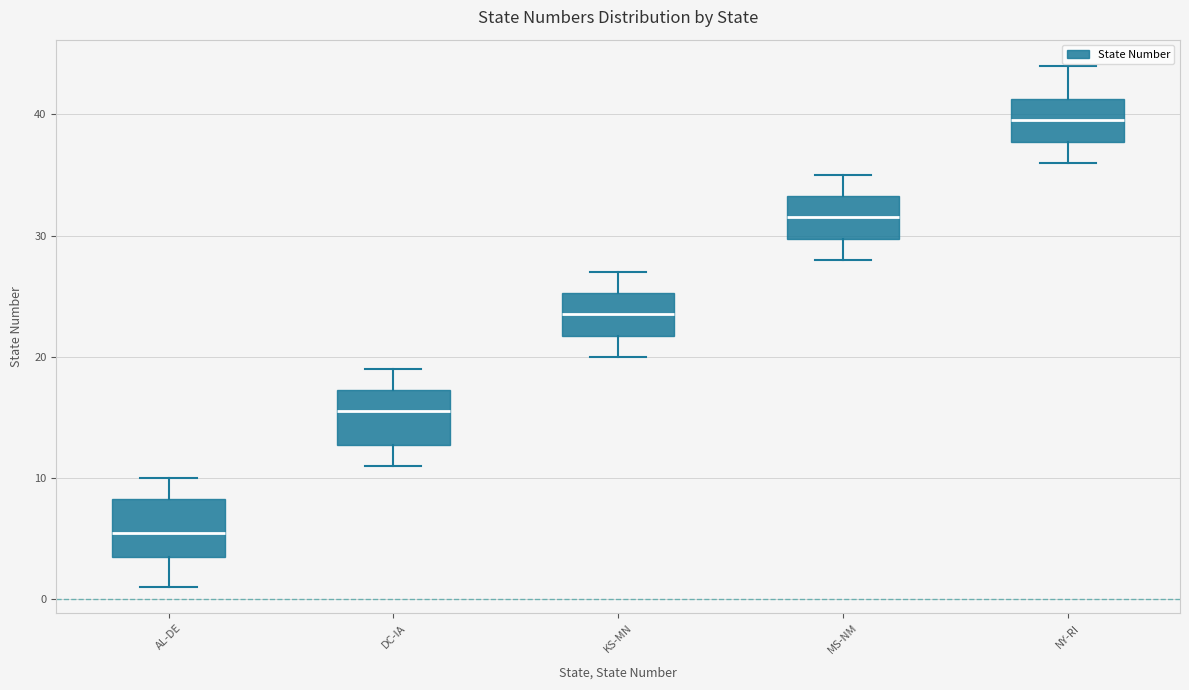

Where does the upper whisker of the box for DC-IA end on the y-axis? The values are not printed on the chart, so give them approximately, as read against the axis.

19